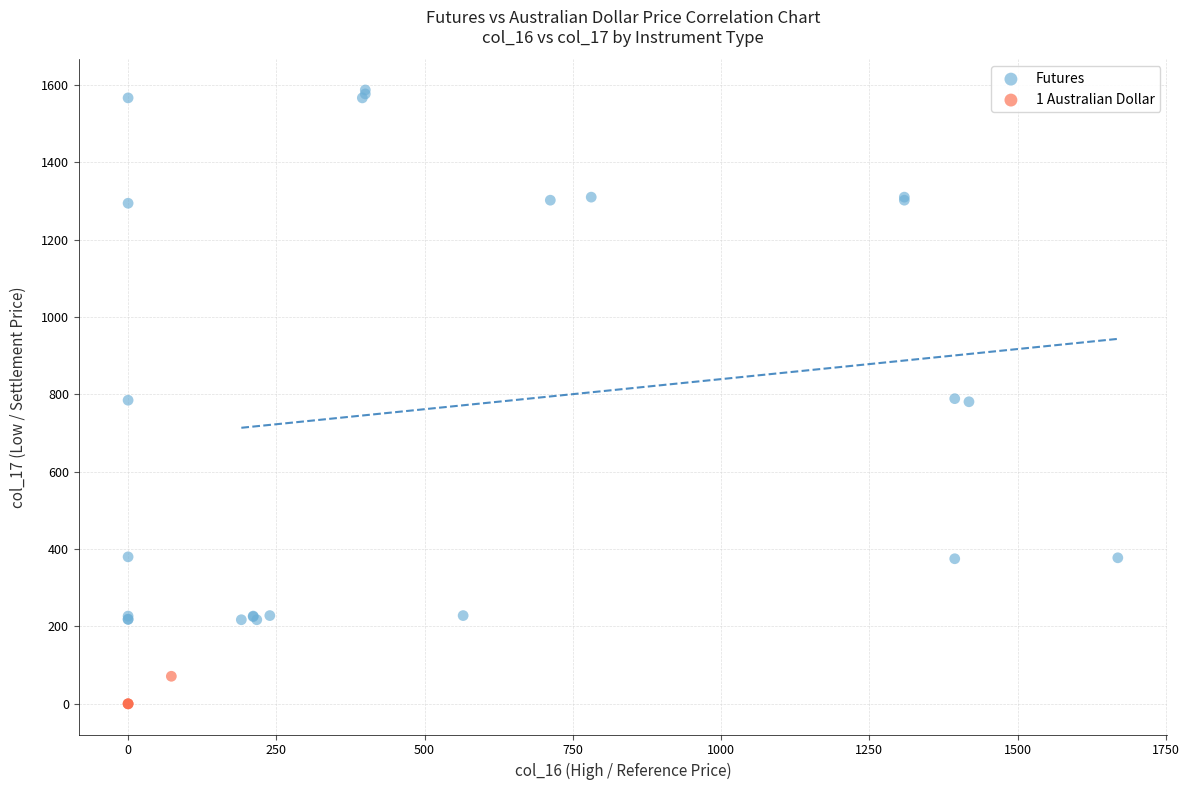

Which series reaches the maximum Y coordinate?

Futures